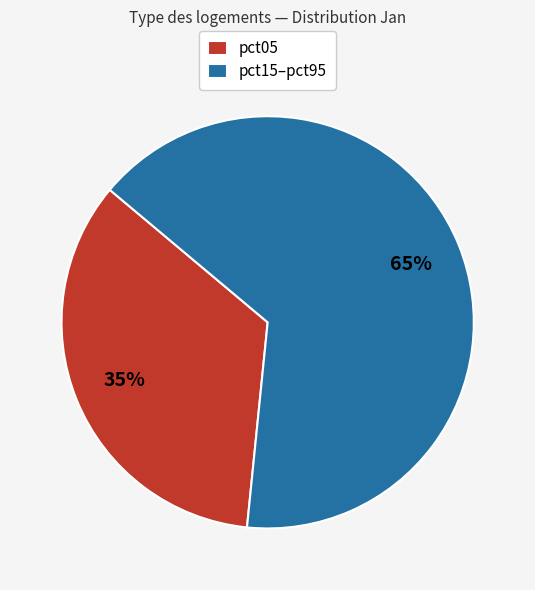

The pct05 slice represents 21% of the pie. True or false?

False